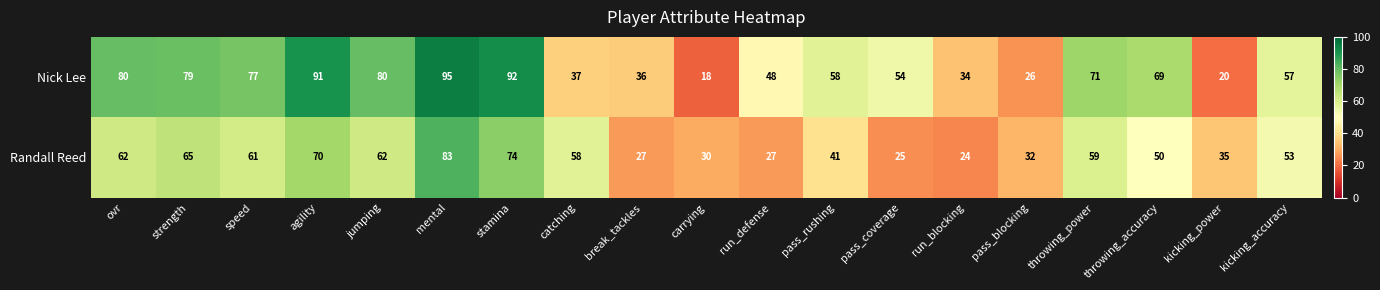

At which label does Randall Reed reach its minimum?

run_blocking